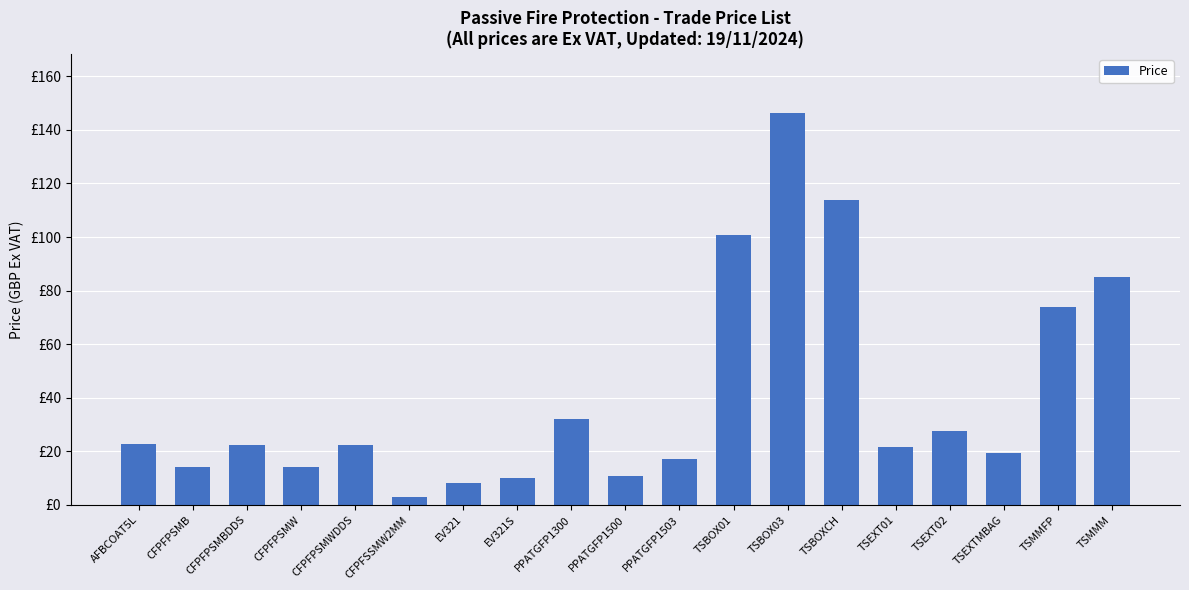

The chart shows a value of 5.0 at CFPFPSMW. True or false?

False